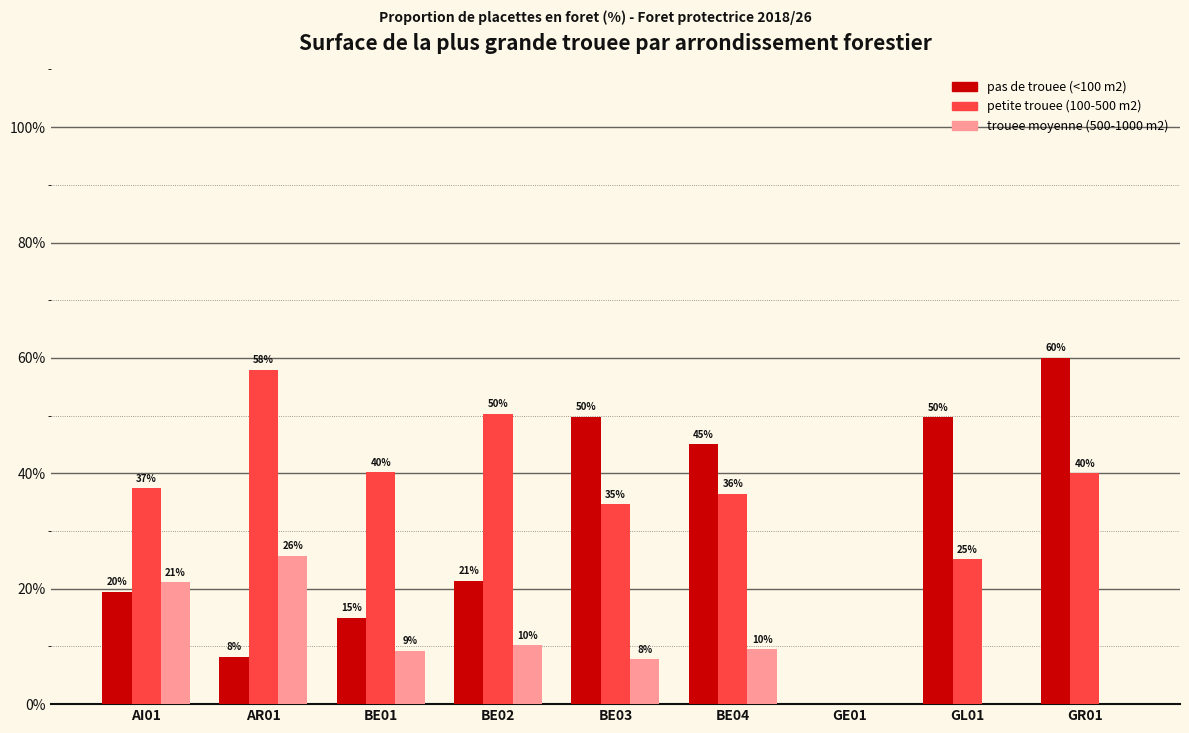

What is the difference between the trouee moyenne (500-1000 m2) values at BE01 and BE03?

1.4